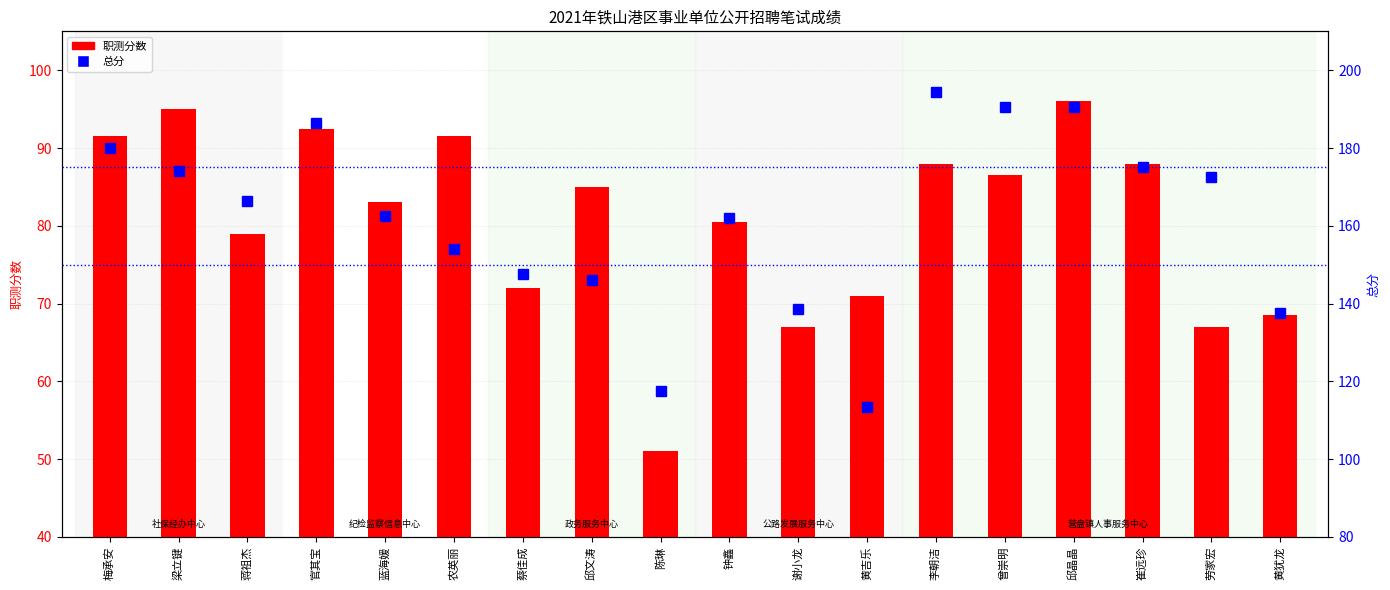

The value of 总分 at 谢小龙 is 93.3. True or false?

False